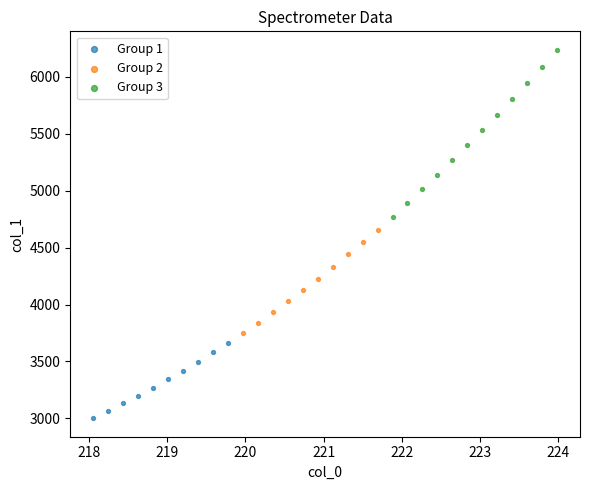

Which series has the widest spread of Y values?

Group 3